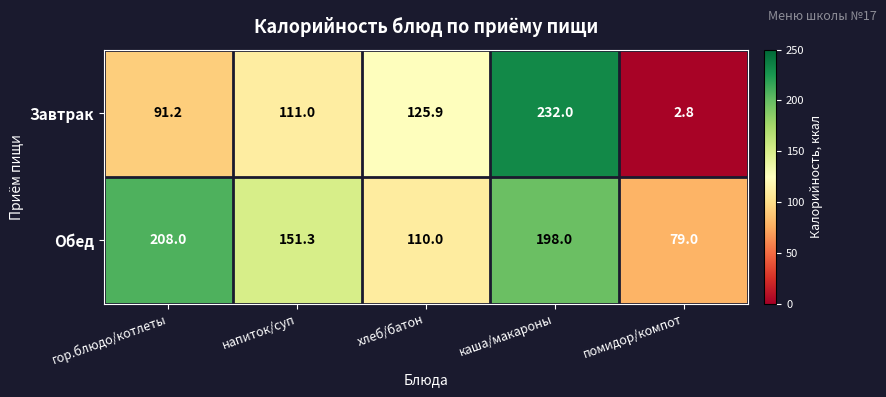

Which label corresponds to the largest value in the chart?

каша/макароны